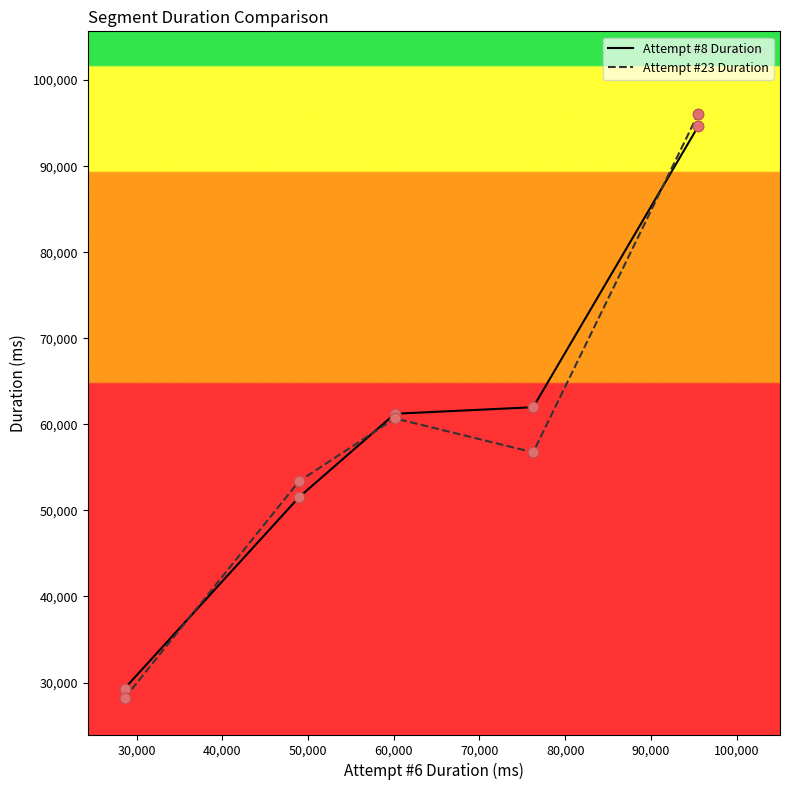

Which series has the widest spread of values?

Attempt #23 Duration